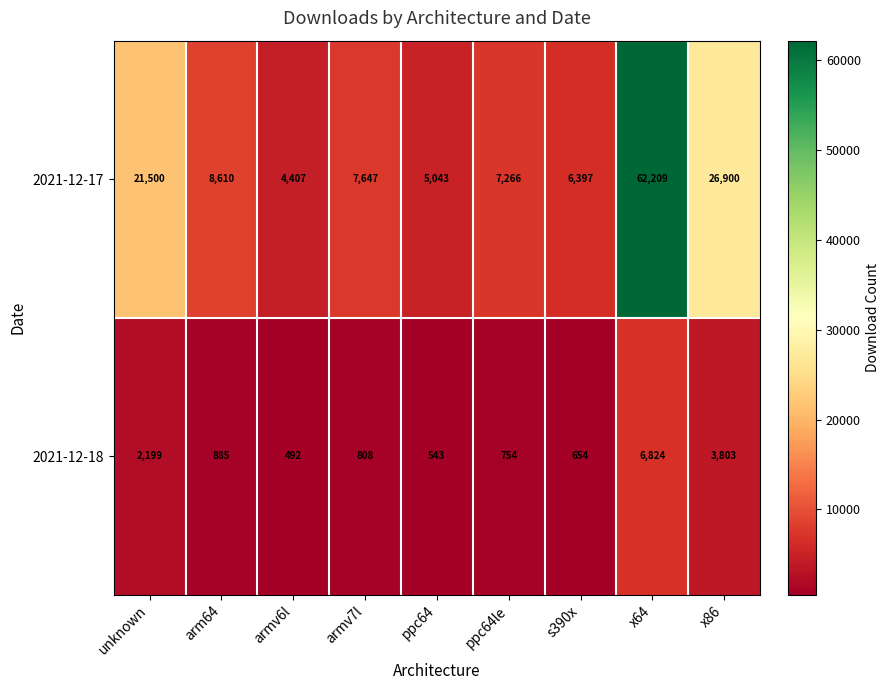

Which category has the highest value across all series?

x64